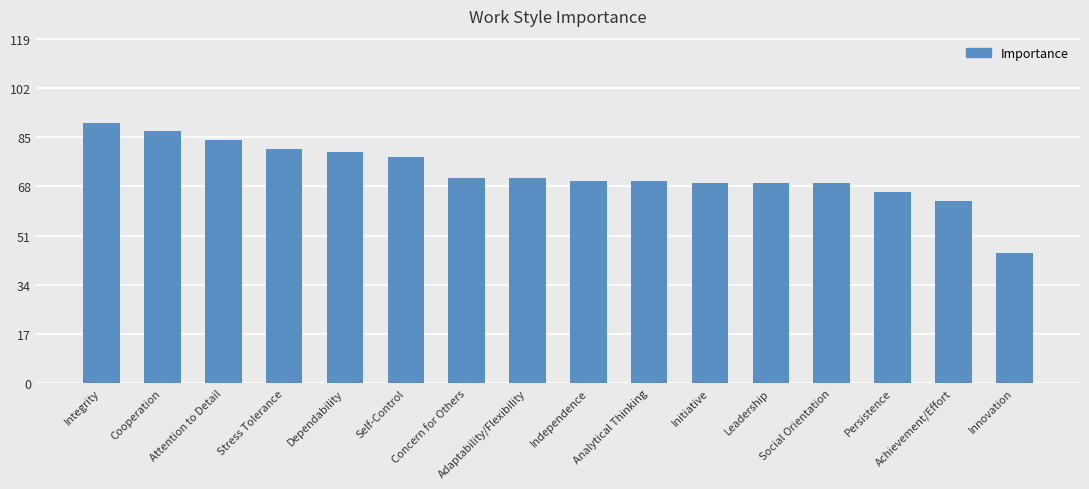

What position from the left is Self-Control?

6